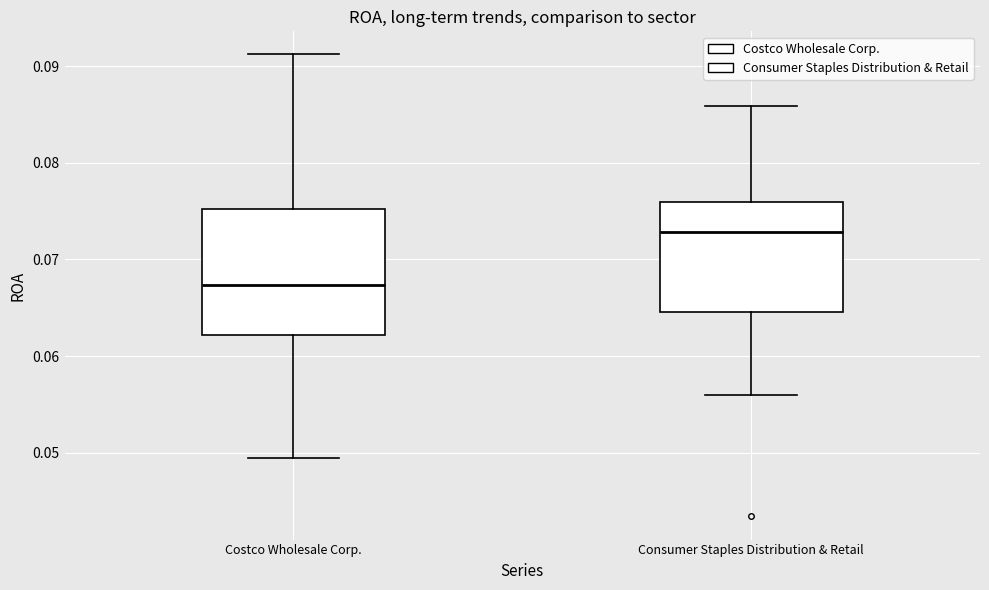

Where does the median line of the box for Consumer Staples Distribution & Retail sit on the y-axis? The values are not printed on the chart, so give them approximately, as read against the axis.

0.073